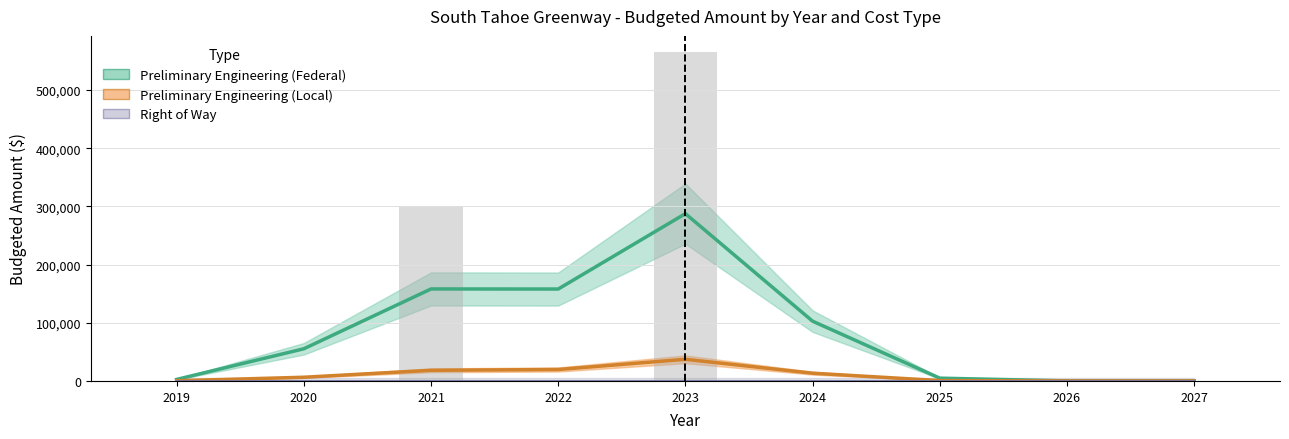

Are the bars grouped side by side (vs. stacked)?

Yes